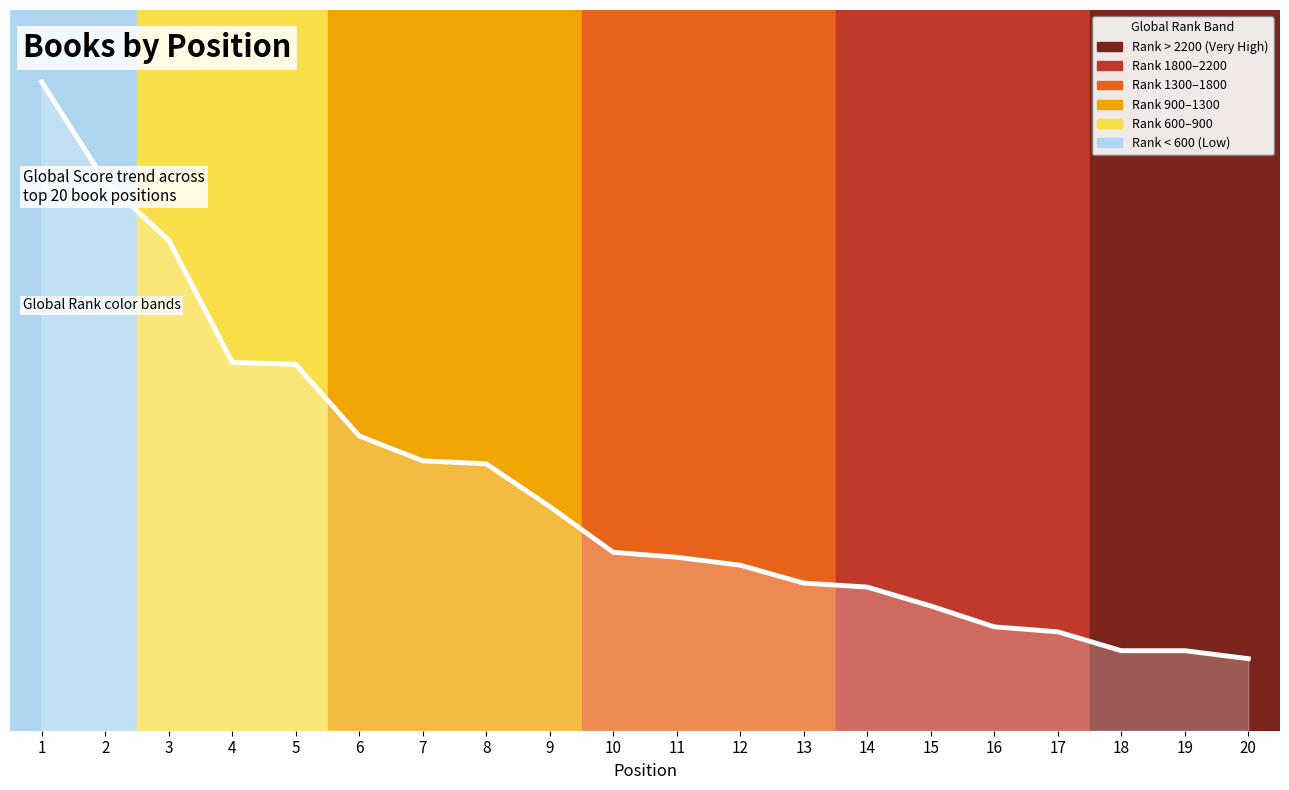

How many values are between 0 and 1?

20